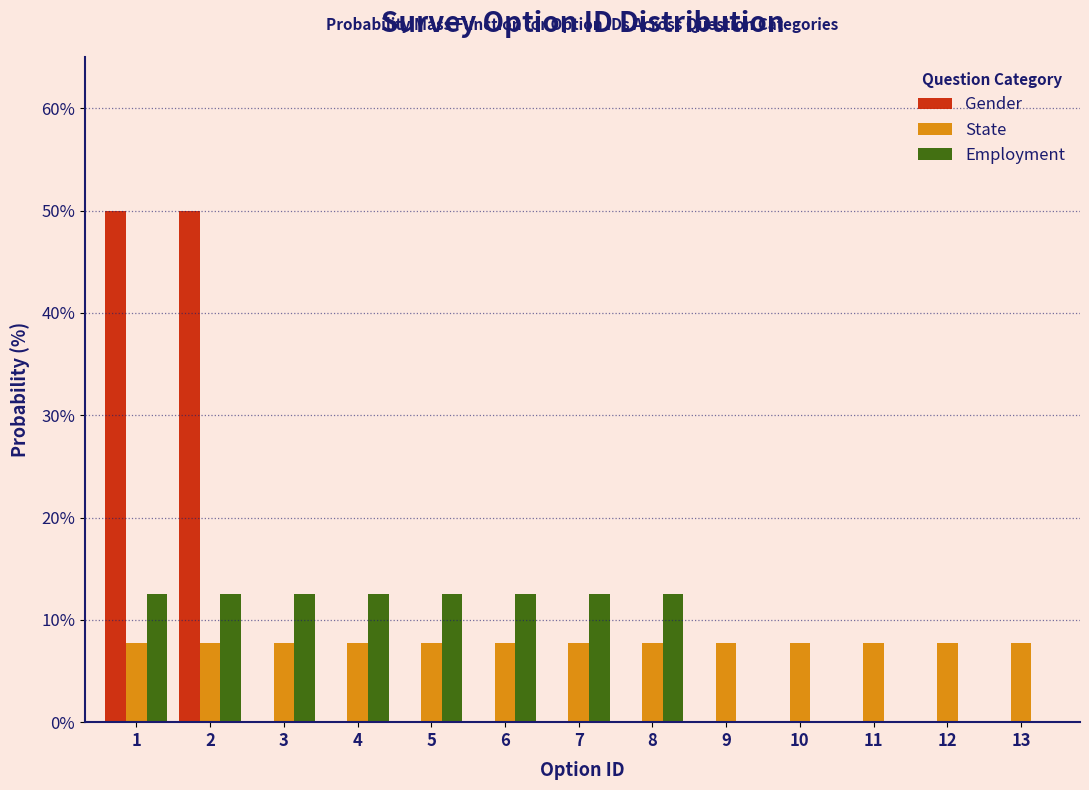

True or false: Gender has a value of 16.4 at 6.

False